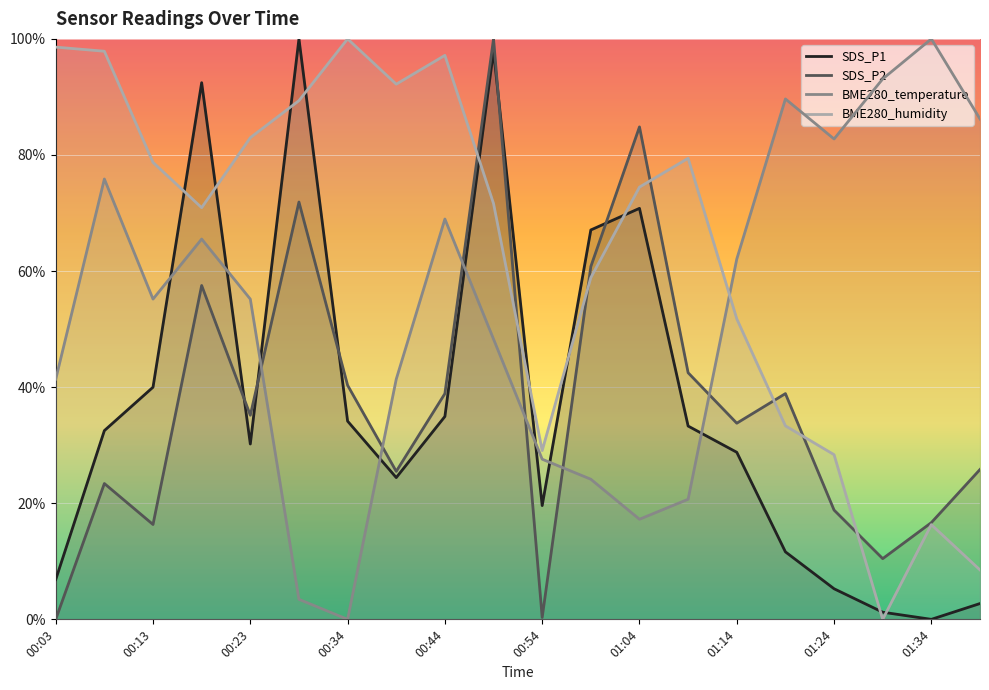

What is the label of the 20th point from the left?

01:39